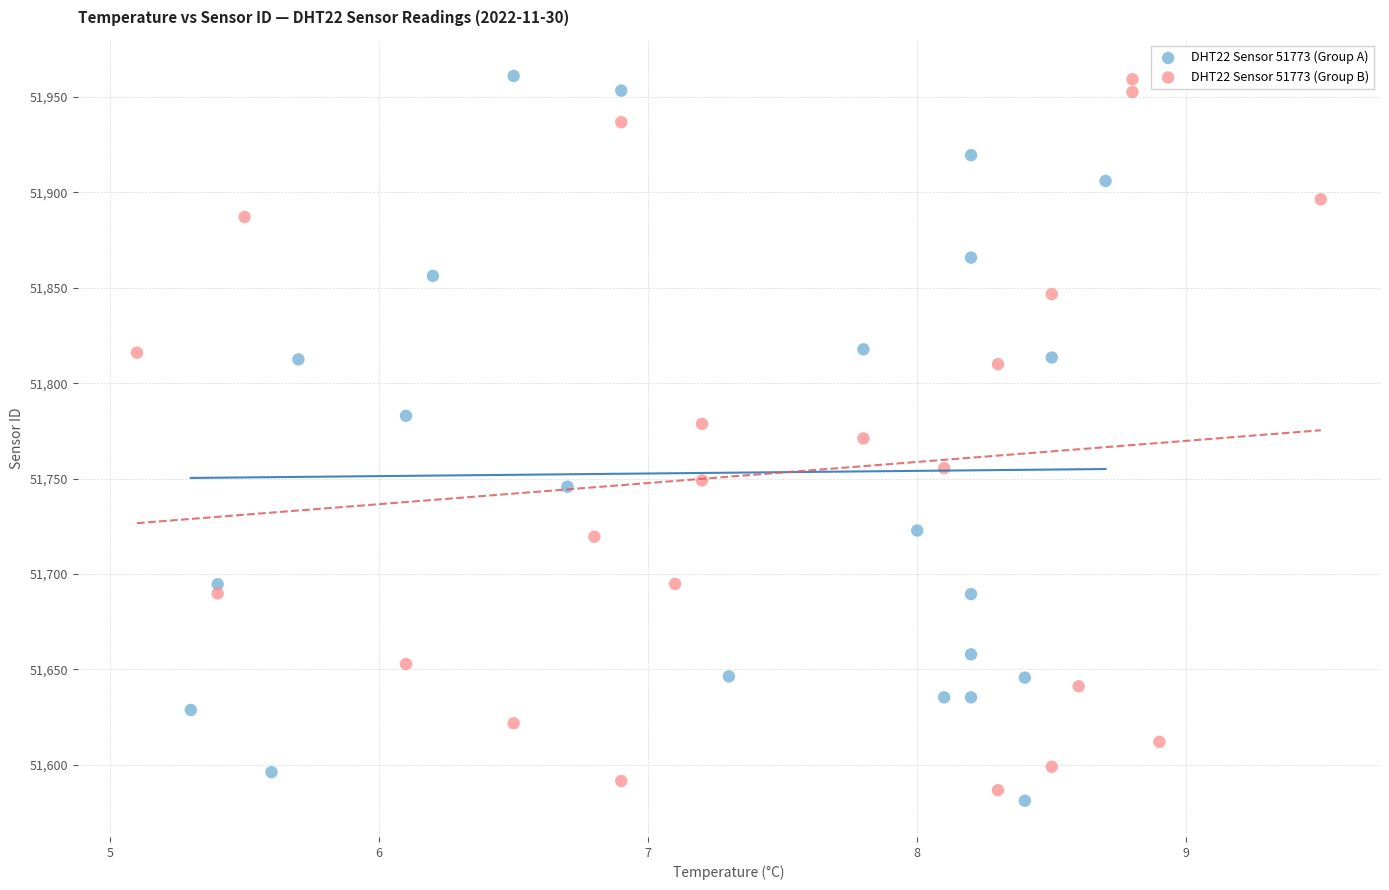

What are all the series names shown in the legend?

DHT22 Sensor 51773 (Group A), DHT22 Sensor 51773 (Group B)